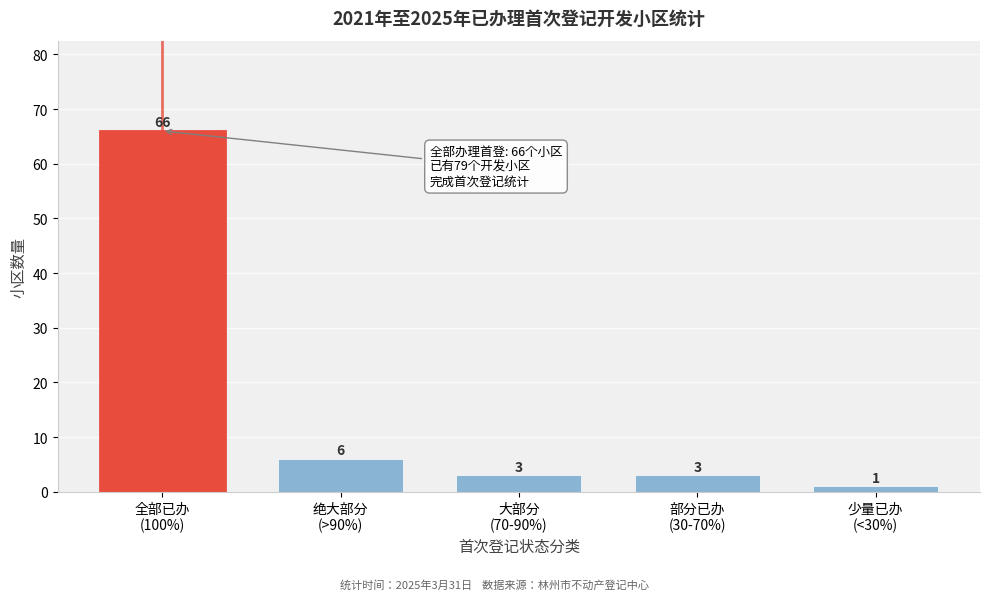

Reading left to right, list all the values displayed in this chart.

66	6	3	3	1